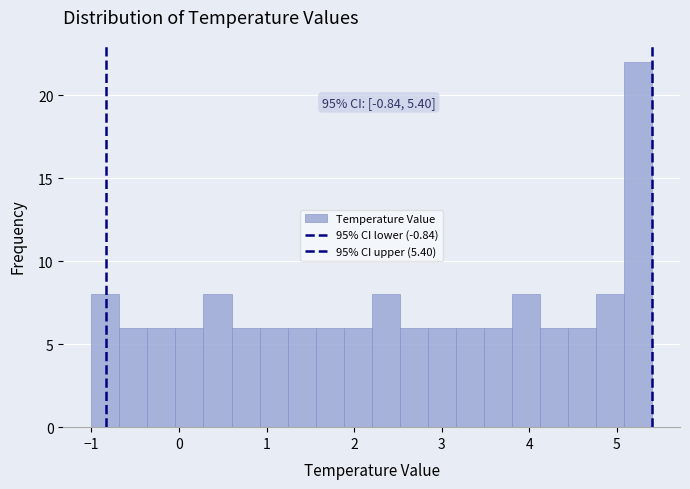

Read against the x-axis, roughly where is the centre of the tallest bar?

5.2